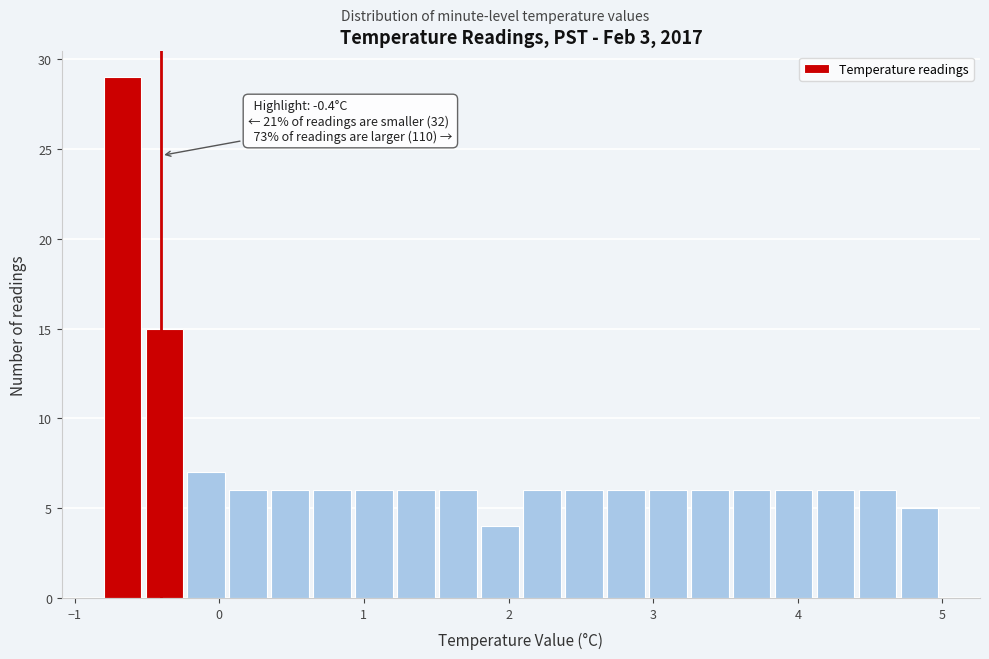

Around what value on the x-axis is the tallest bar? Give the approximate position of its centre, as read against the axis.

-0.7